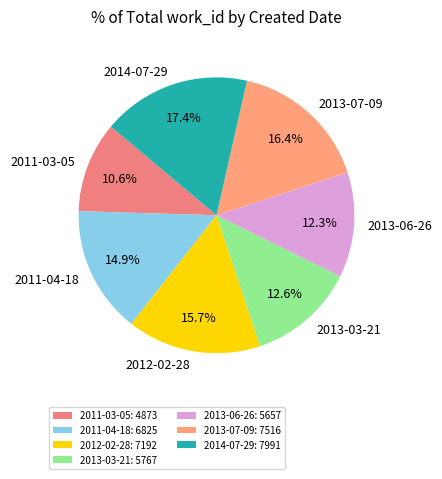

To the nearest percent, what is the difference between the 2013-07-09 and 2013-06-26 slice percentages?

4%